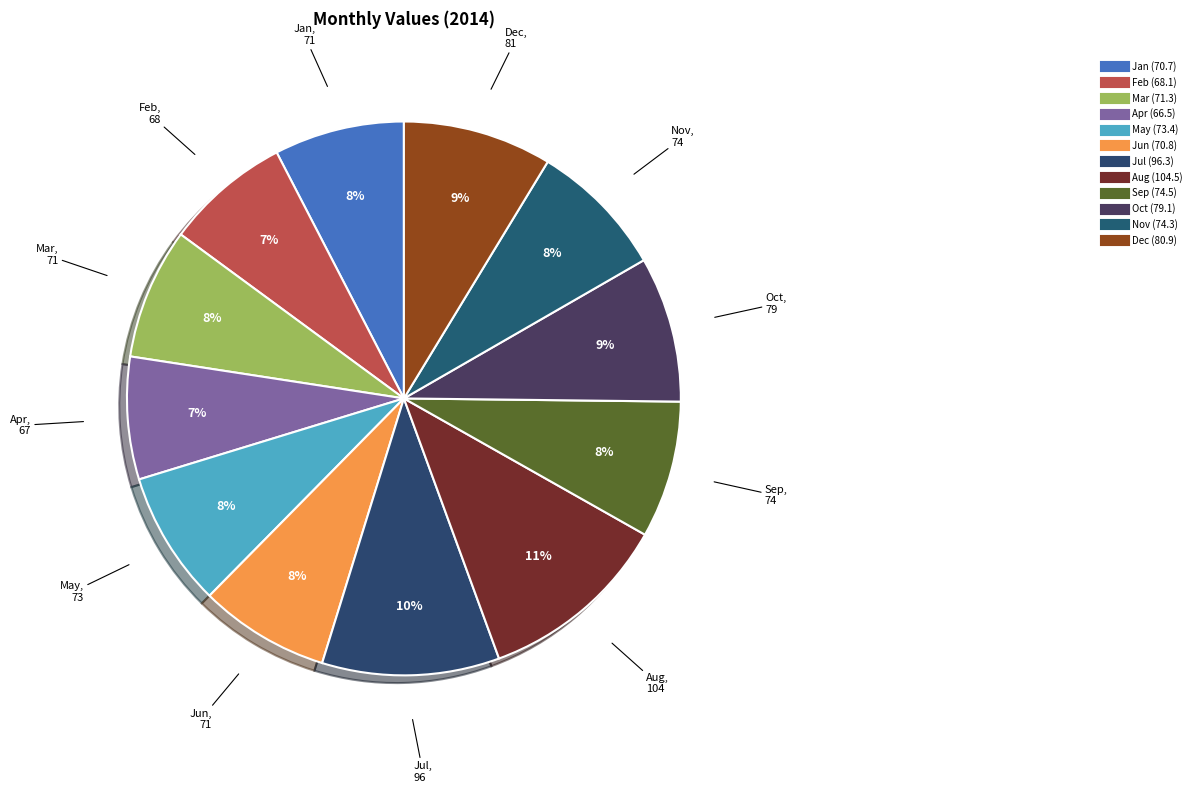

To the nearest percent, what percentage of the pie is Jun?

8%